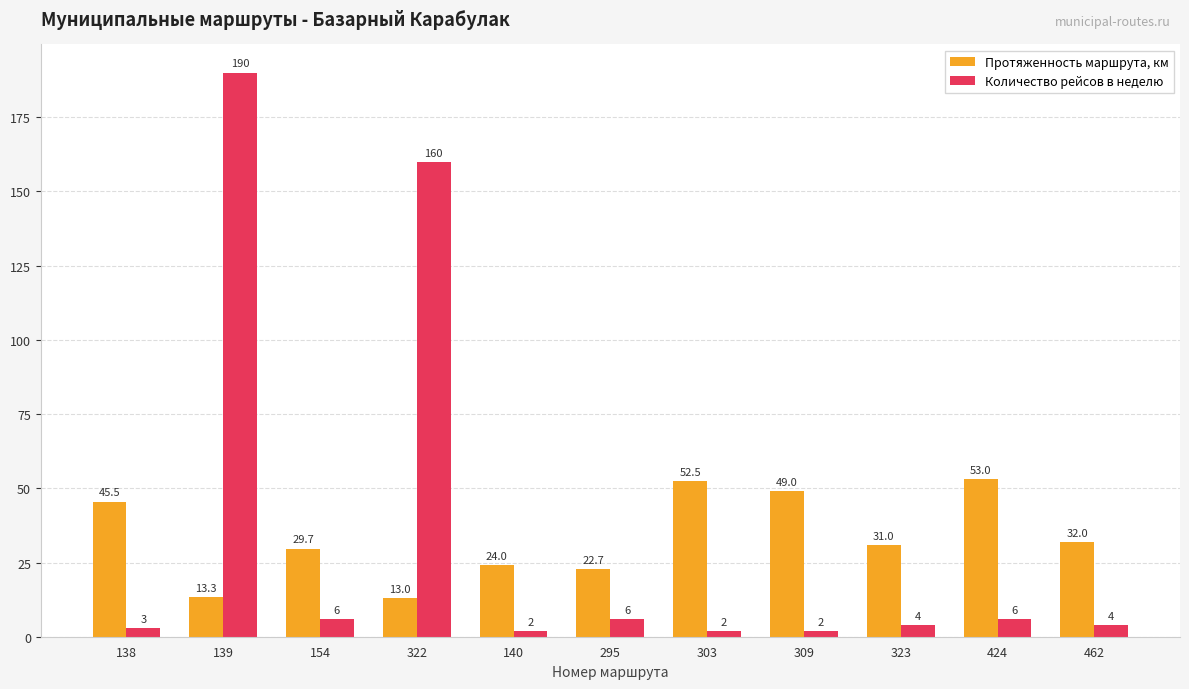

Which series has the widest spread of values?

Количество рейсов в неделю